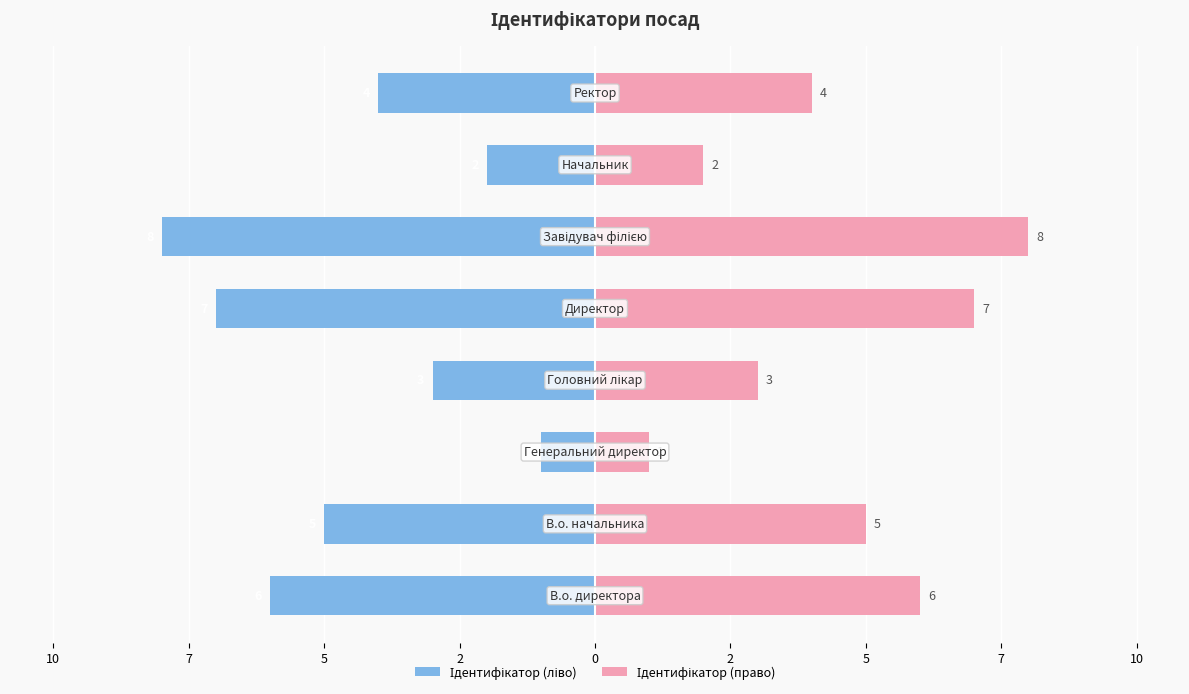

How many data points does each series have?

8